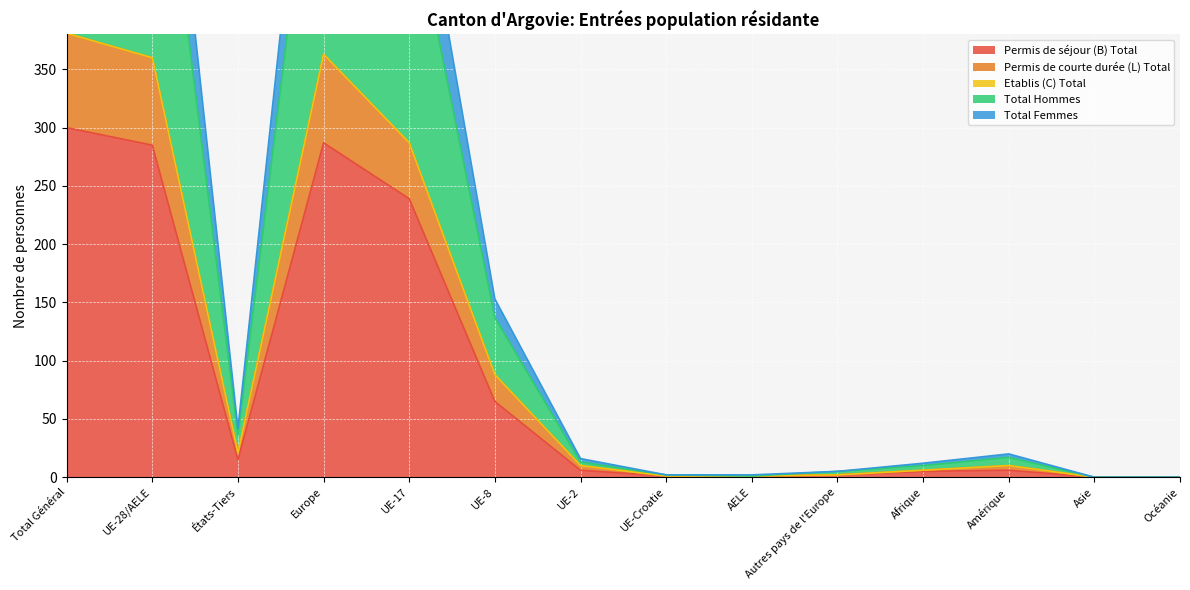

What is the label of the 11th point from the left?

Afrique